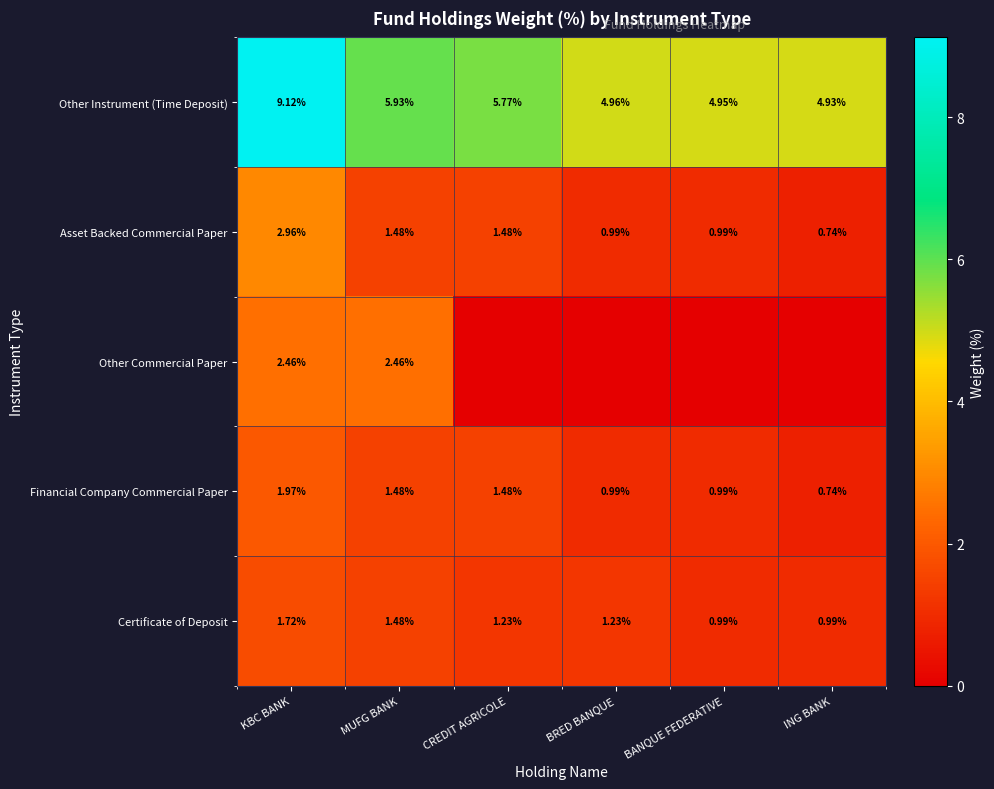

Which category has the highest value in the Asset Backed Commercial Paper series?

KBC BANK